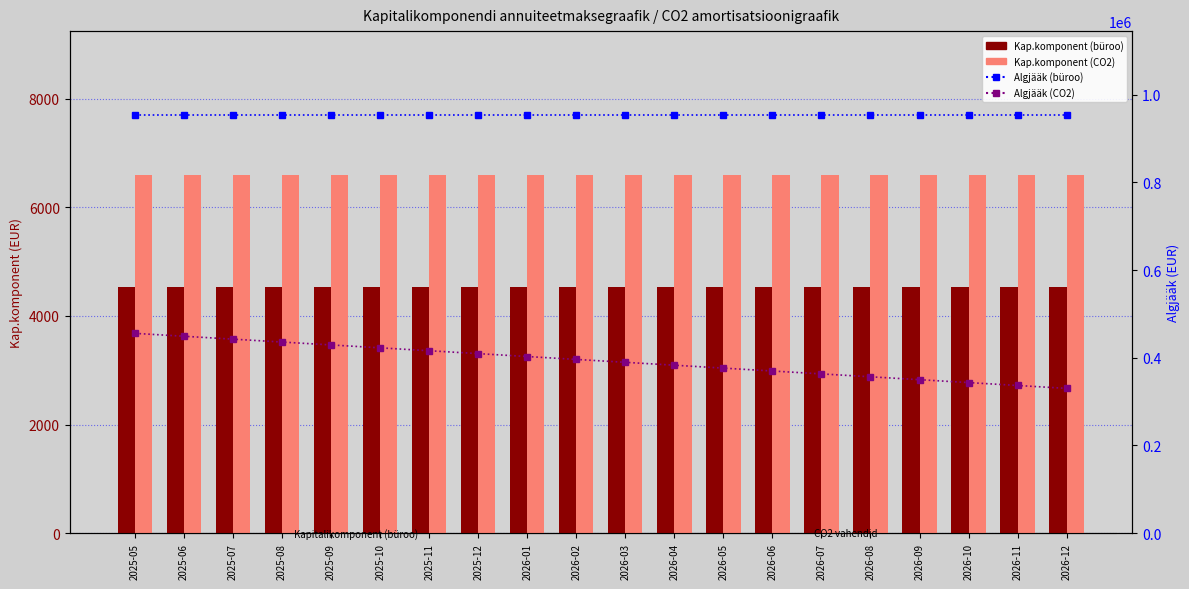

List the series in order of their peak value, highest first.

Algjääk (büroo), Algjääk (CO2), Kap.komponent (CO2), Kap.komponent (büroo)